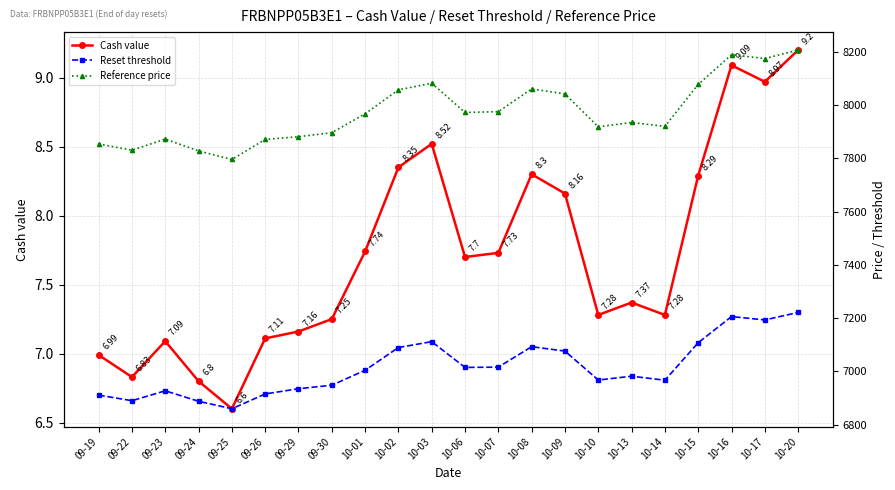

What is the total value across all series at 10-17?

15376.5